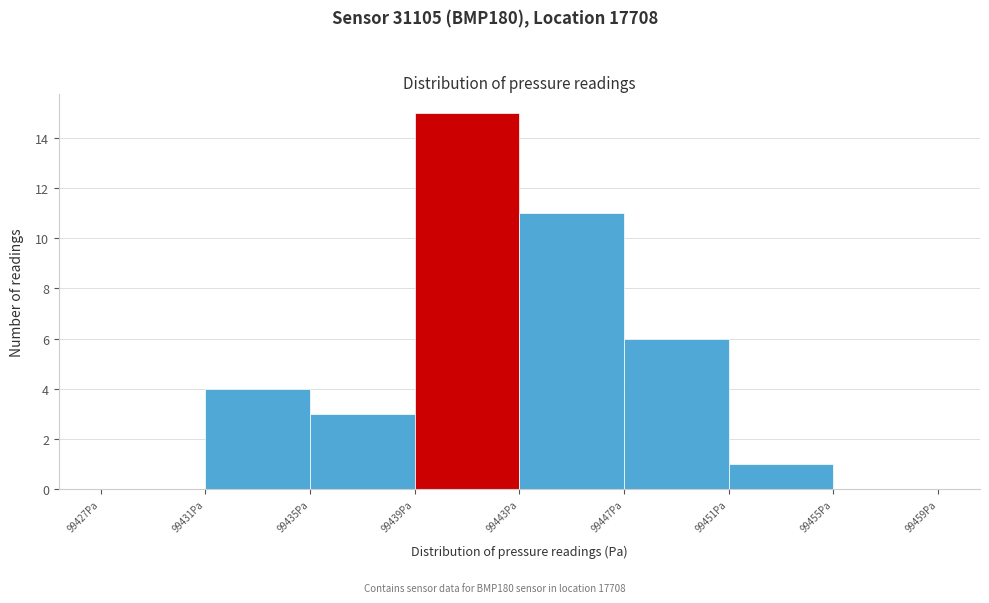

Reading left to right, list every bar in this chart as the range it spans on the x-axis followed by its height. The values are not printed on the chart, so give them approximately, as read against the axis.

99427 to 99431: 0
99431 to 99435: 4
99435 to 99439: 3
99439 to 99443: 15
99443 to 99447: 11
99447 to 99451: 6
99451 to 99455: 1
99455 to 99459: 0